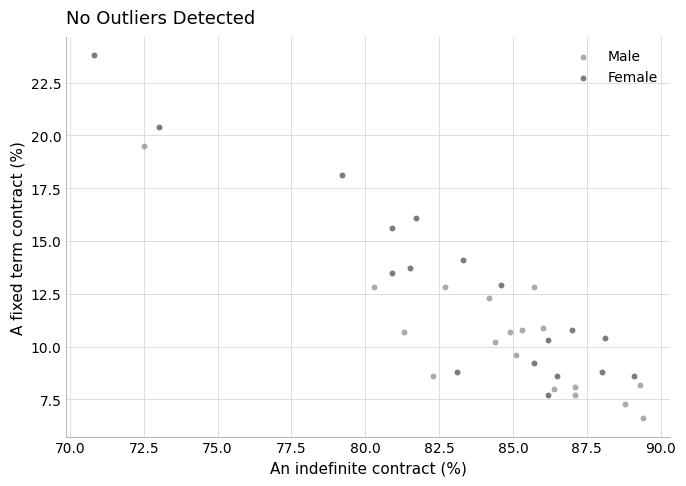

Which series has the widest spread of Y values?

Female